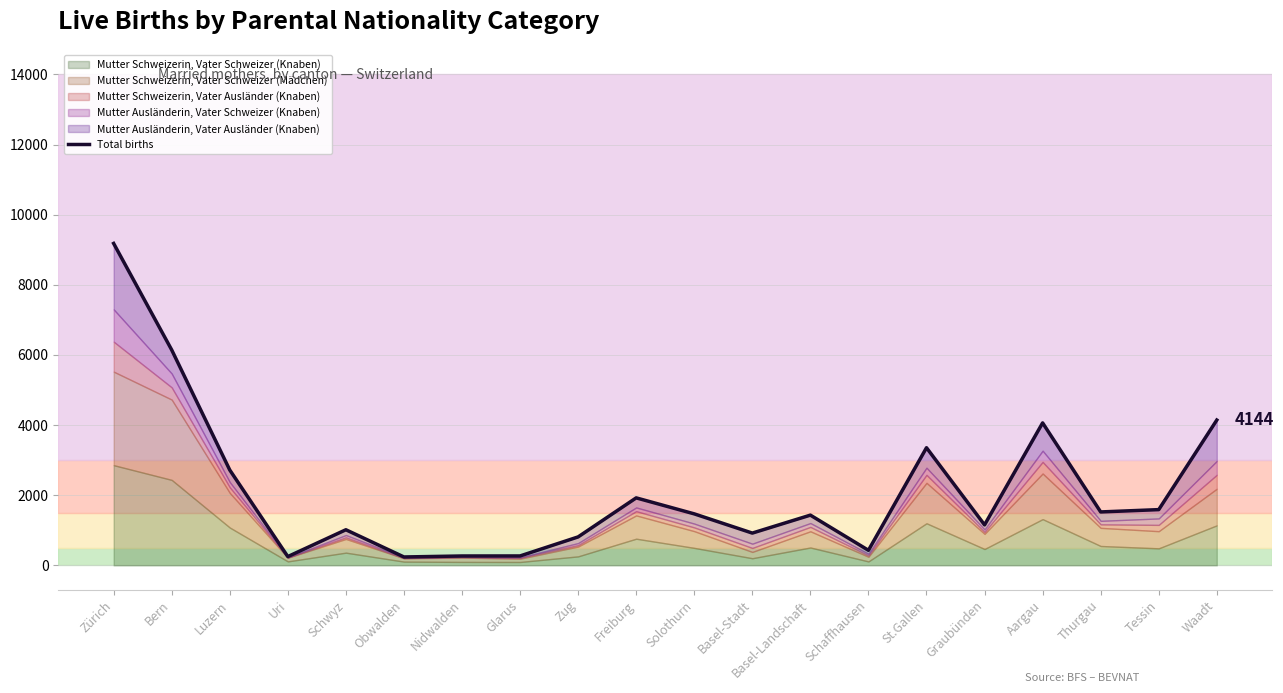

What is the difference between the values at Basel-Stadt and Basel-Landschaft?

512